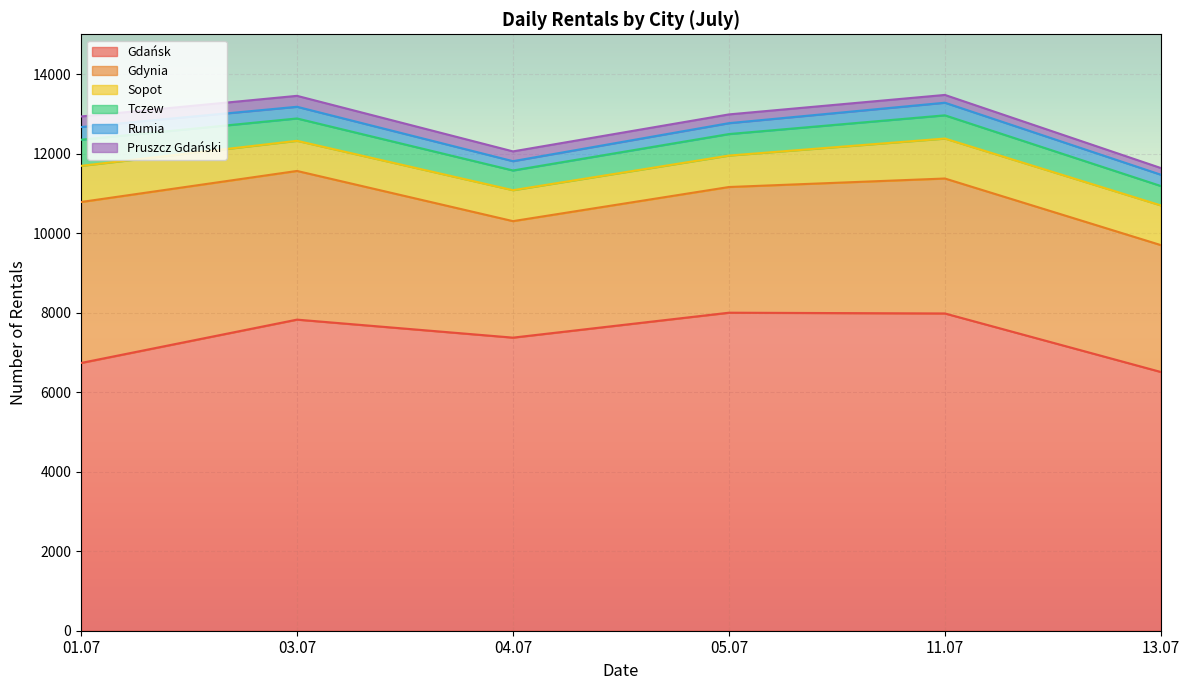

How many interior local valleys does the Gdańsk series have?

1